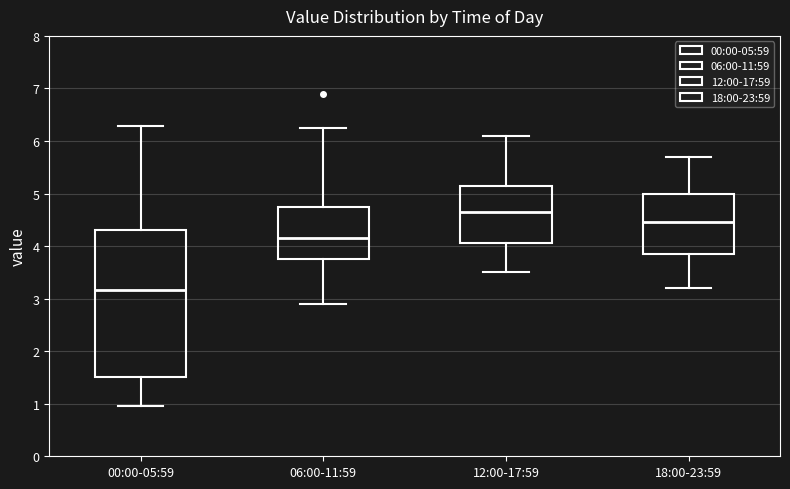

Comparing the boxes themselves (not the whiskers), which one is the tallest?

00:00-05:59